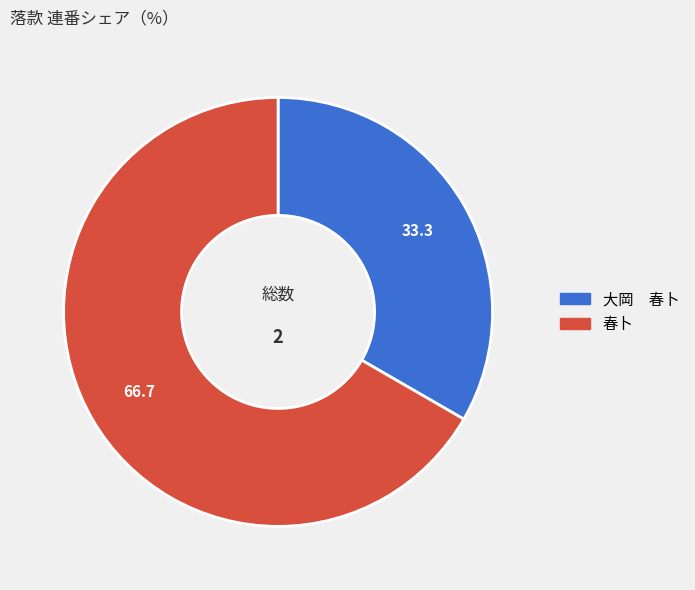

The 春卜 slice represents 56% of the pie. True or false?

False